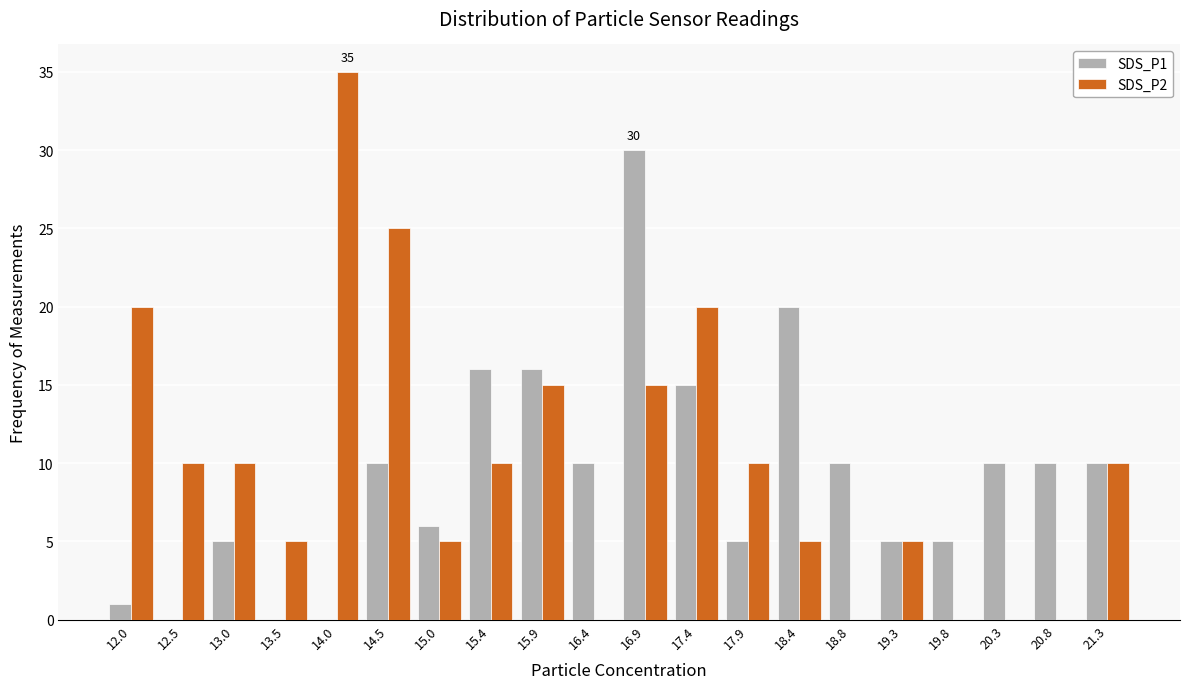

Between 18.4 and 19.8, which series saw the biggest shift?

SDS_P1